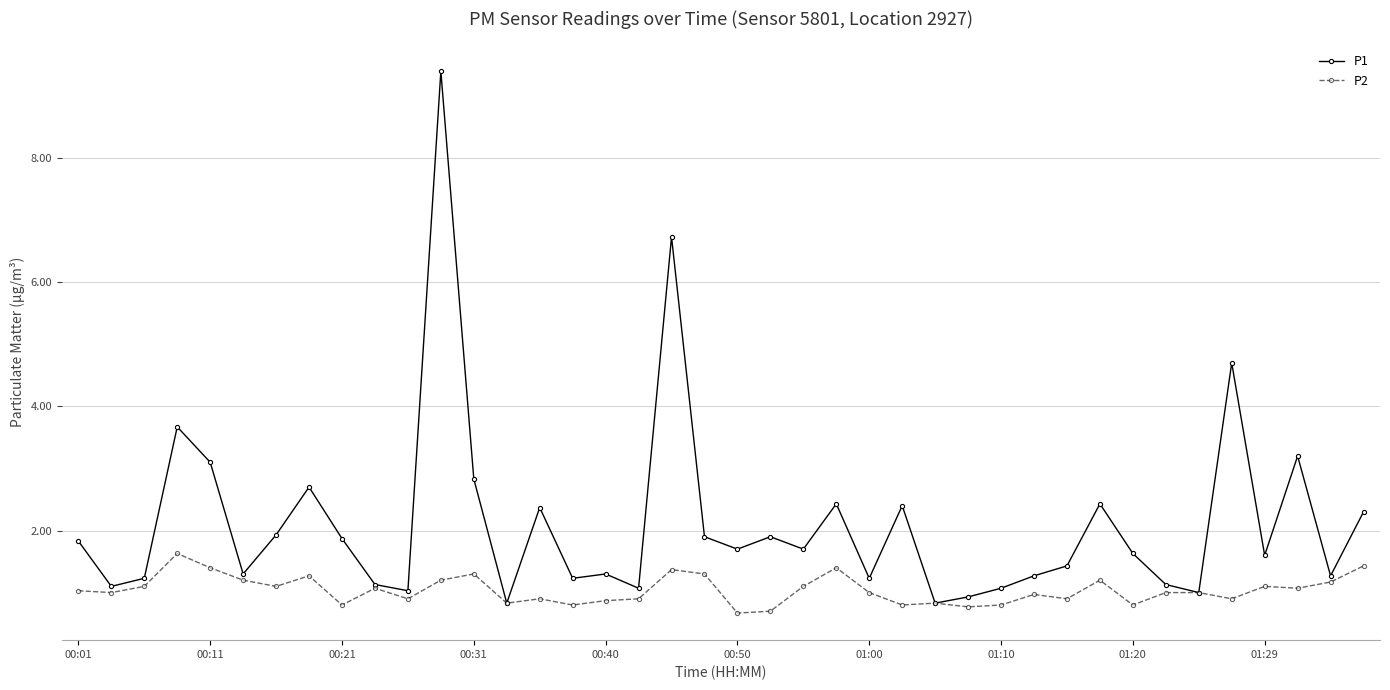

List the series in order of their peak value, lowest first.

P2, P1